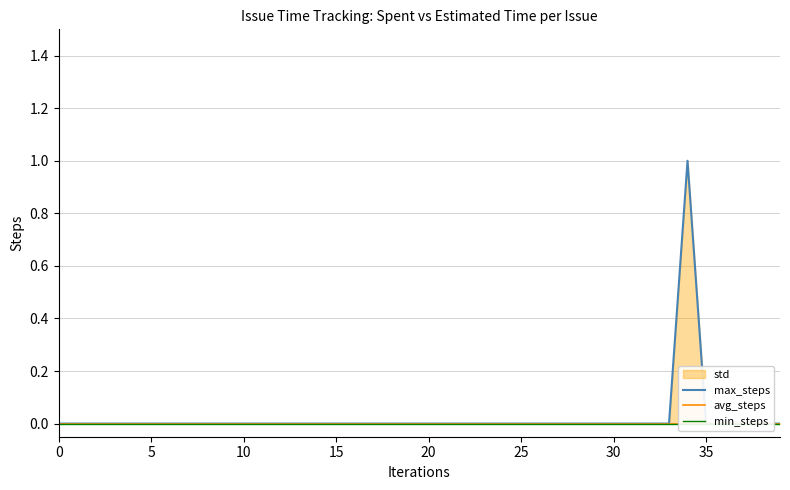

At 9, list the series in order from smallest to largest.

max_steps, avg_steps, min_steps